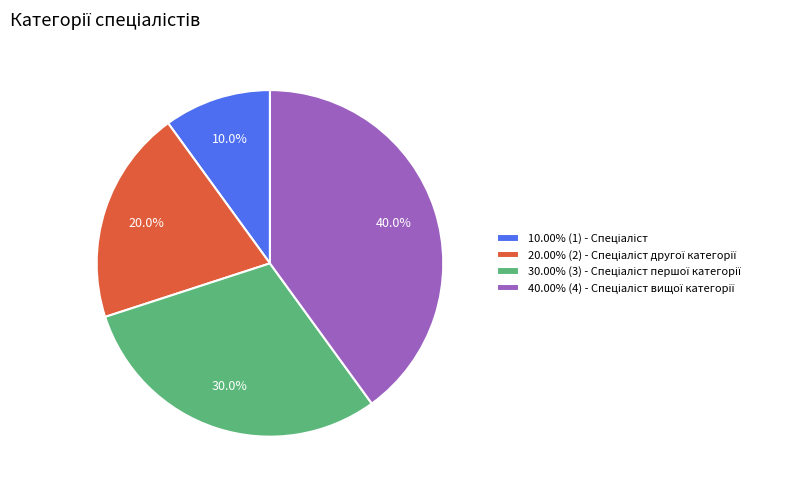

Does any single category account for the majority?

No